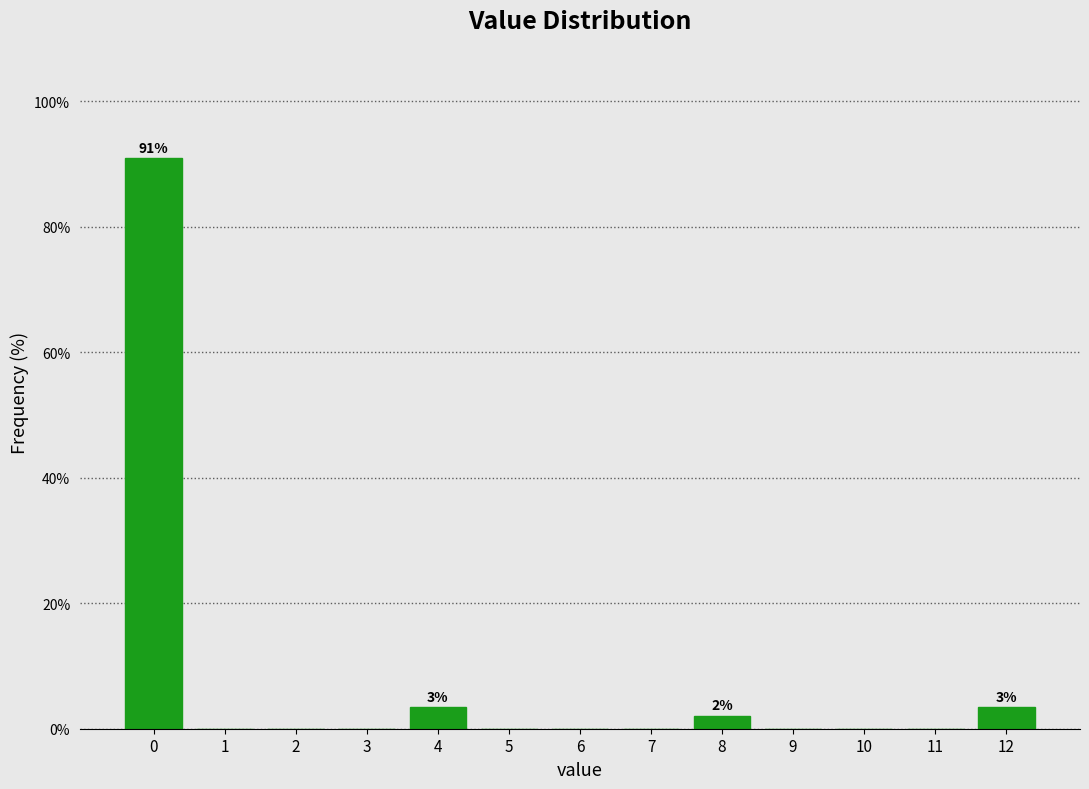

Over which range of the x-axis is the bar tallest?

-0.5 to 0.5